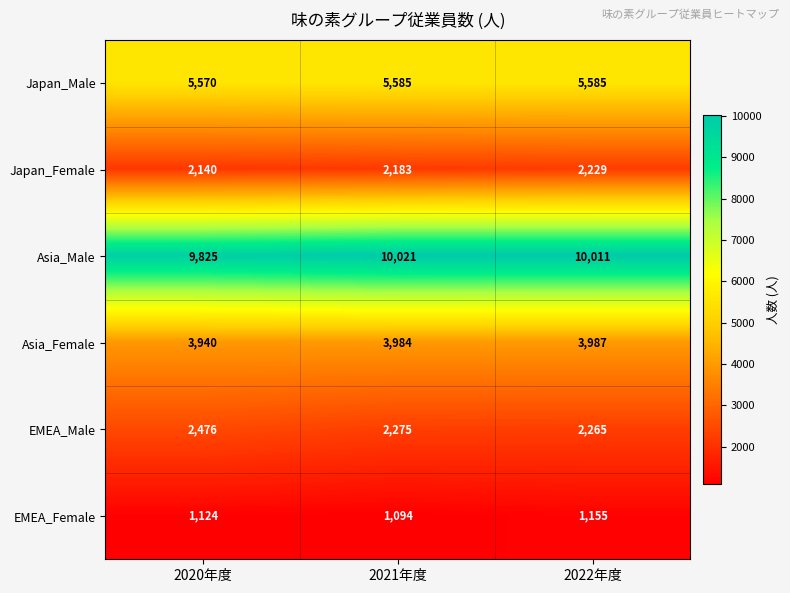

Rank the series at 2022年度 from lowest to highest value.

EMEA_Female, Japan_Female, EMEA_Male, Asia_Female, Japan_Male, Asia_Male